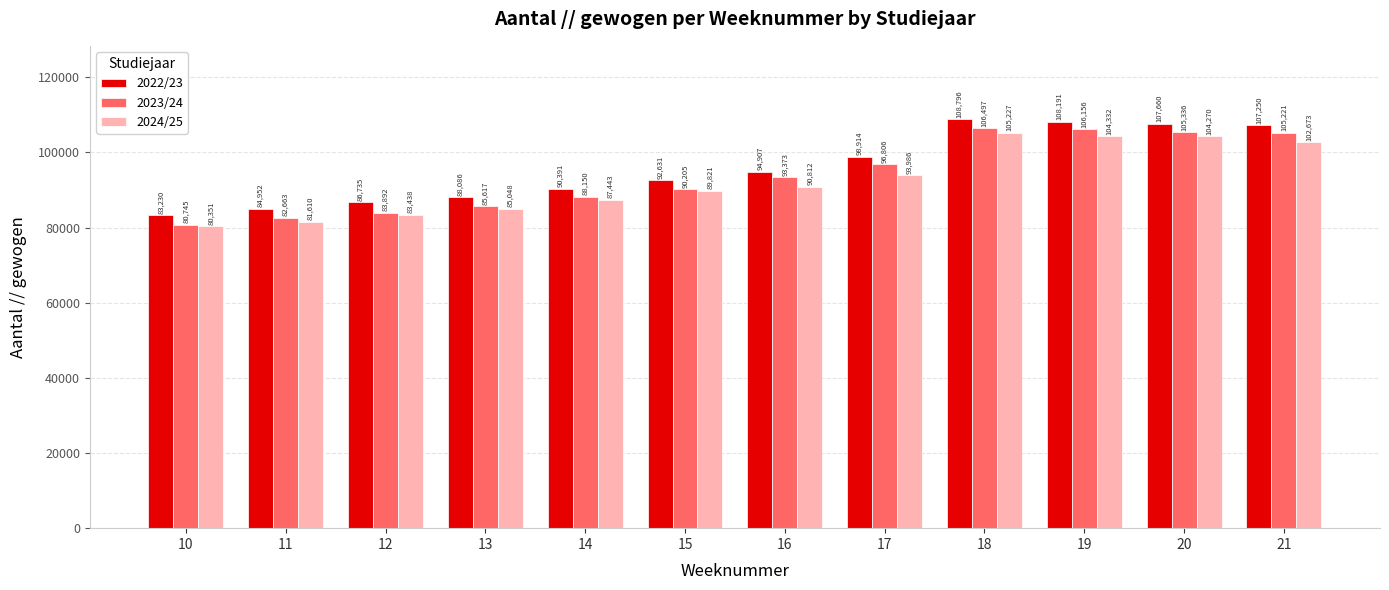

Are the bars horizontal?

No